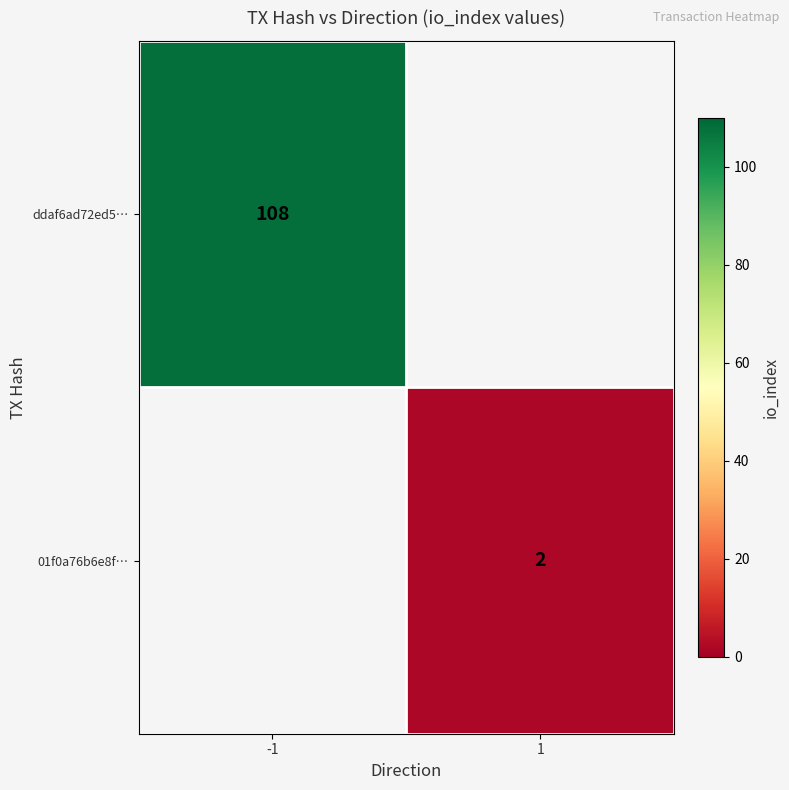

How many categories are shown in the chart?

2